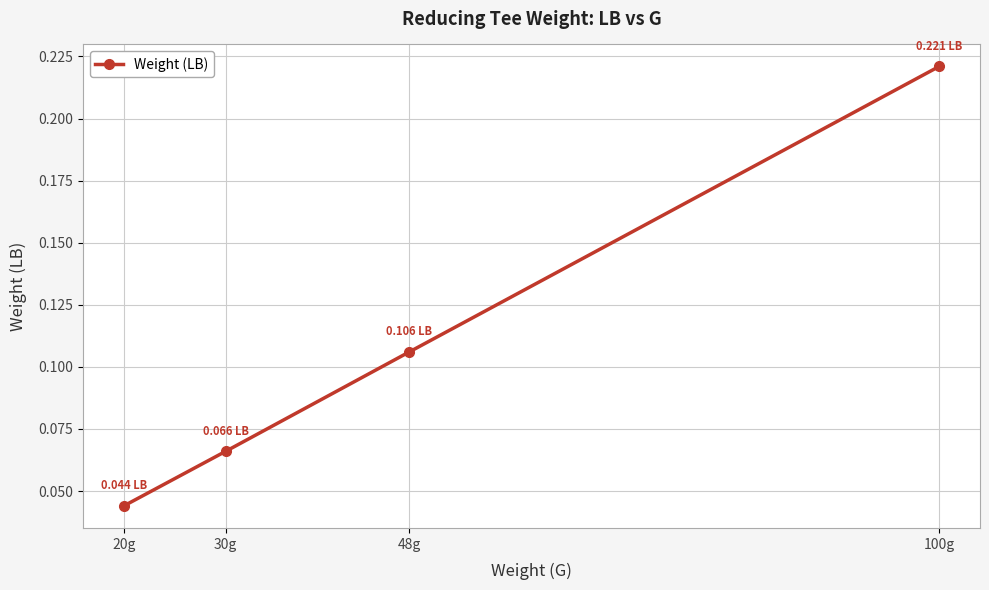

Which has a higher value, 20g or 100g?

100g